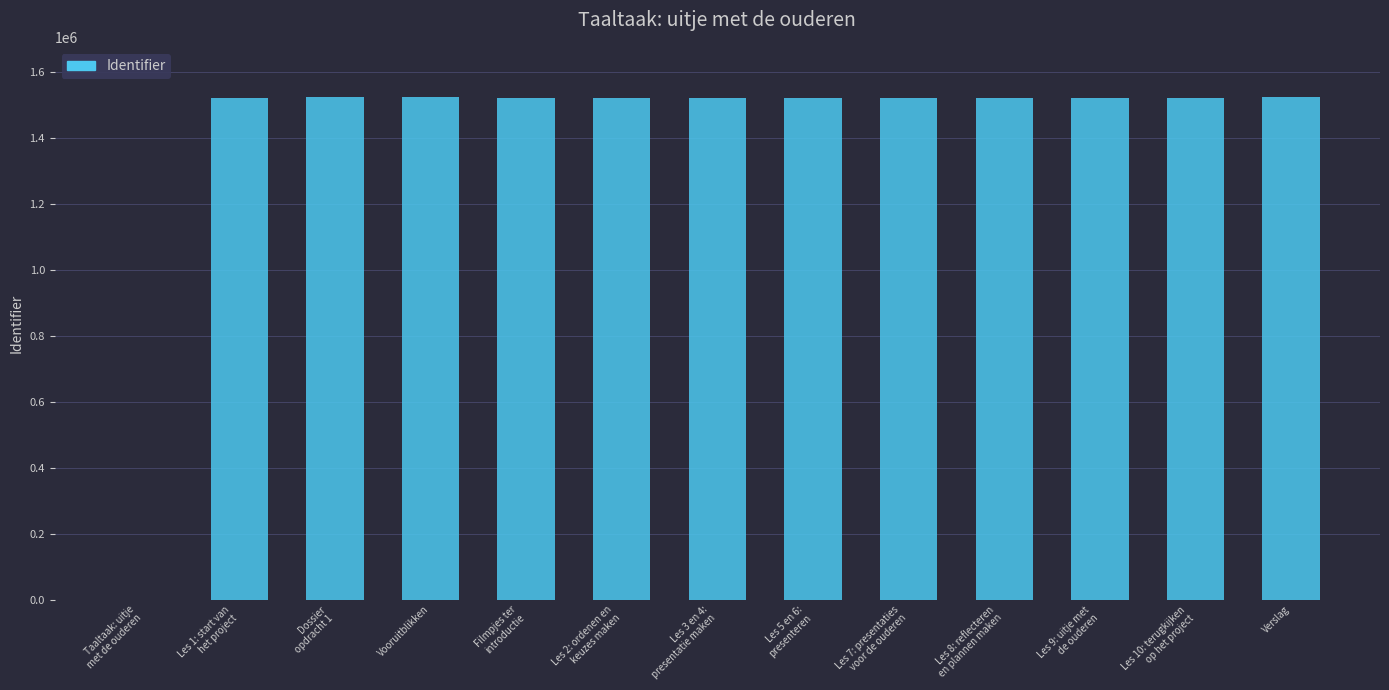

What is the greatest value displayed?

1523205